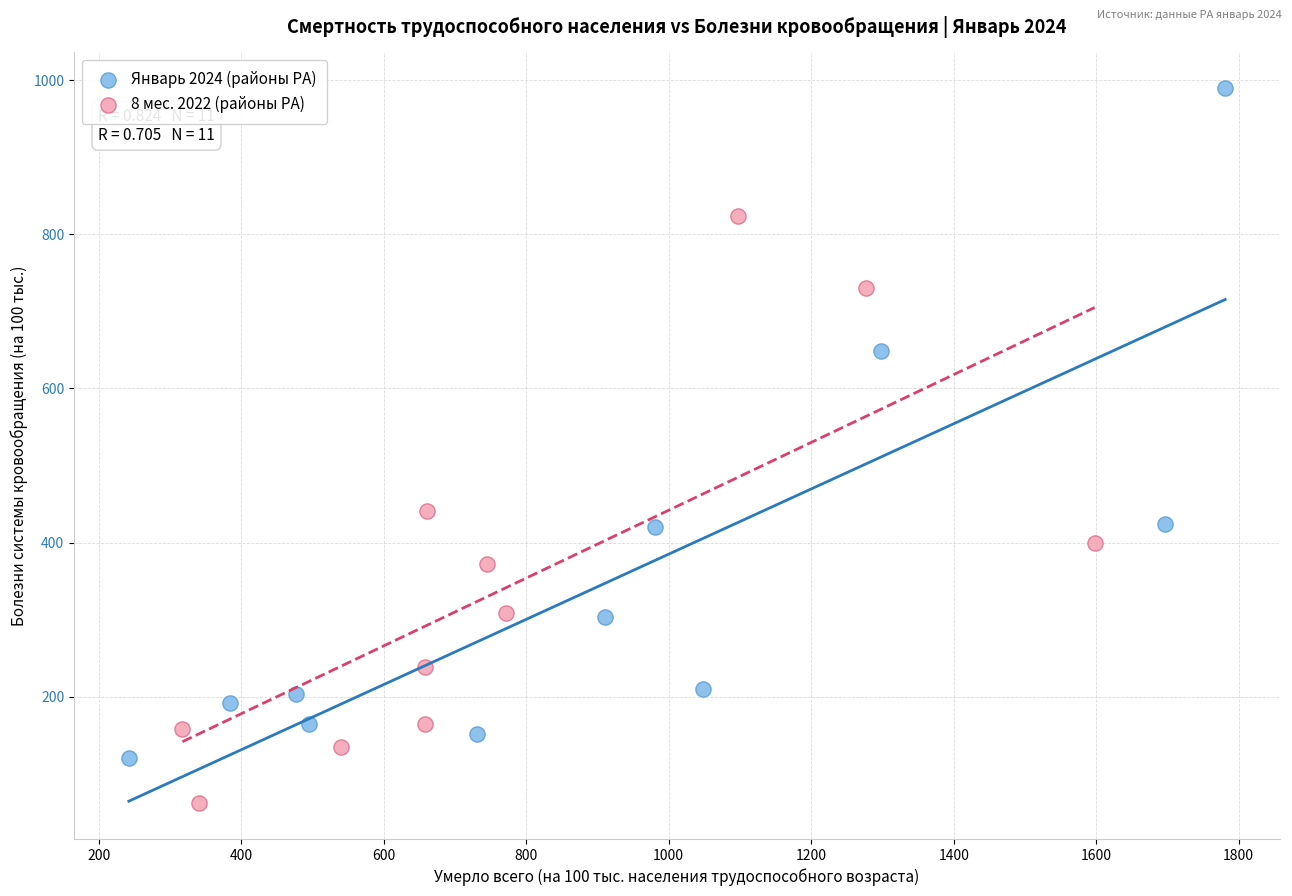

Which series has the widest spread of Y values?

Январь 2024 (районы РА)